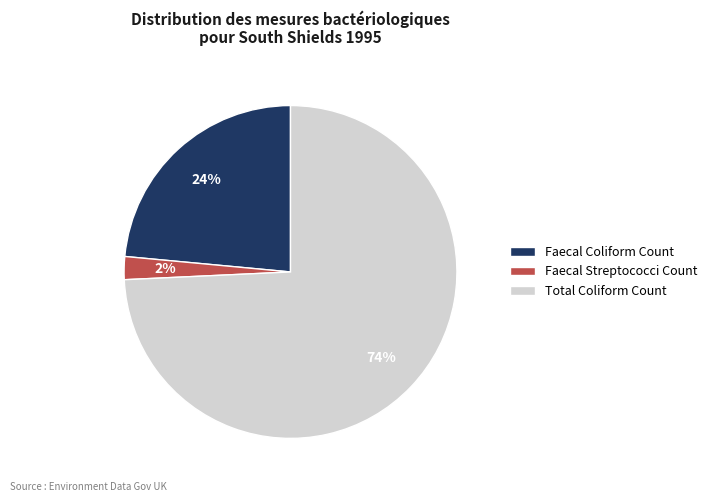

The Total Coliform Count slice represents 68% of the pie. True or false?

False